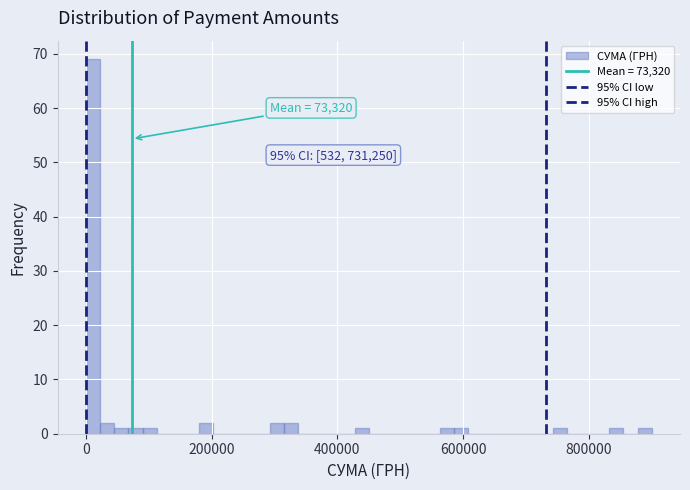

Around what value on the x-axis is the tallest bar? Give the approximate position of its centre, as read against the axis.

20000